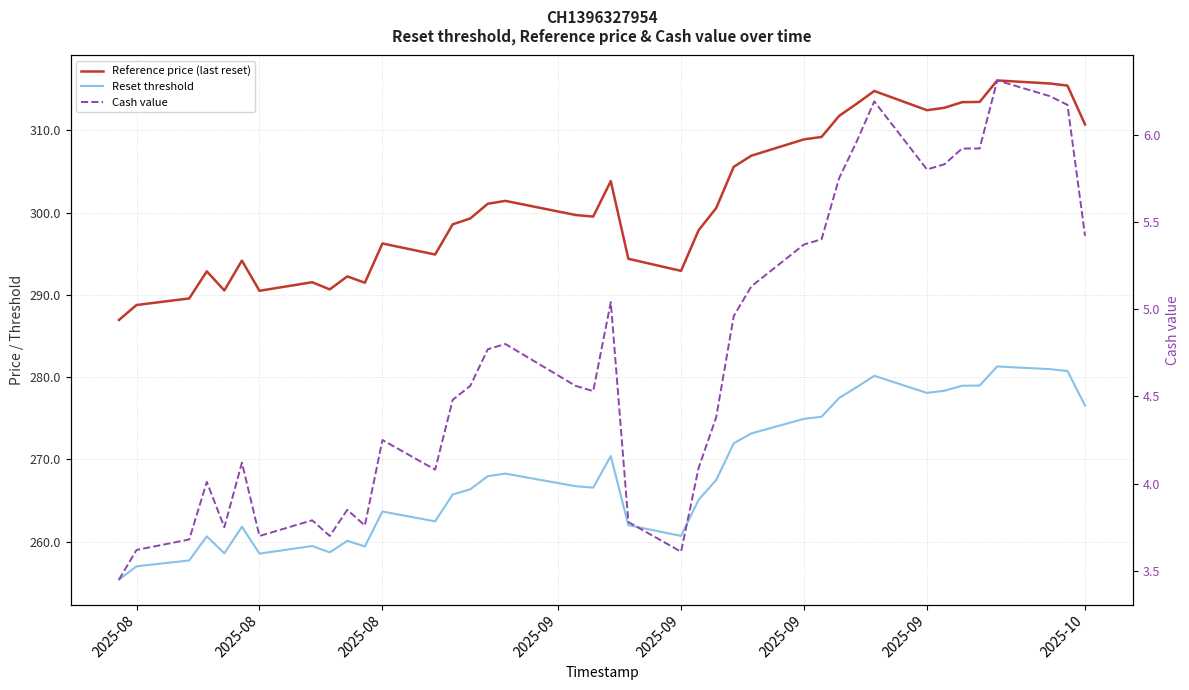

Count the number of data series in this chart.

3